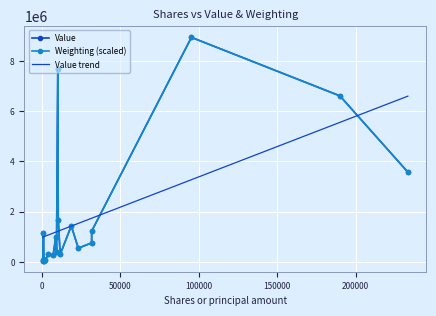

List the series in order of their peak value, lowest first.

Value trend, Value, Weighting (scaled)